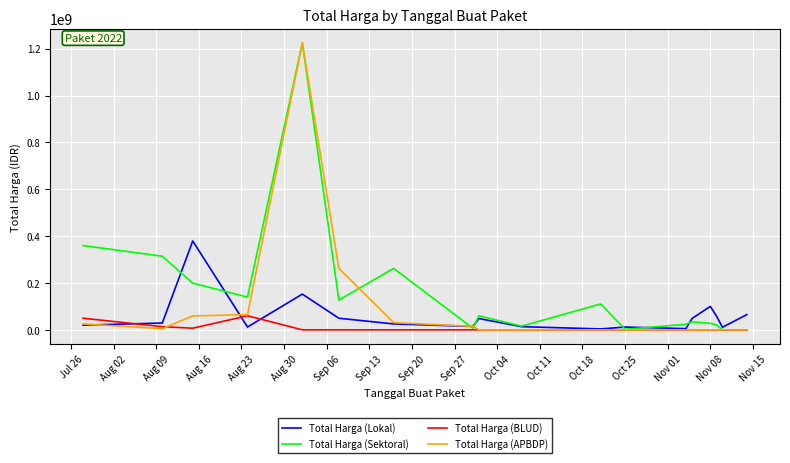

What are all the series names shown in the legend?

Total Harga (Lokal), Total Harga (Sektoral), Total Harga (BLUD), Total Harga (APBDP)